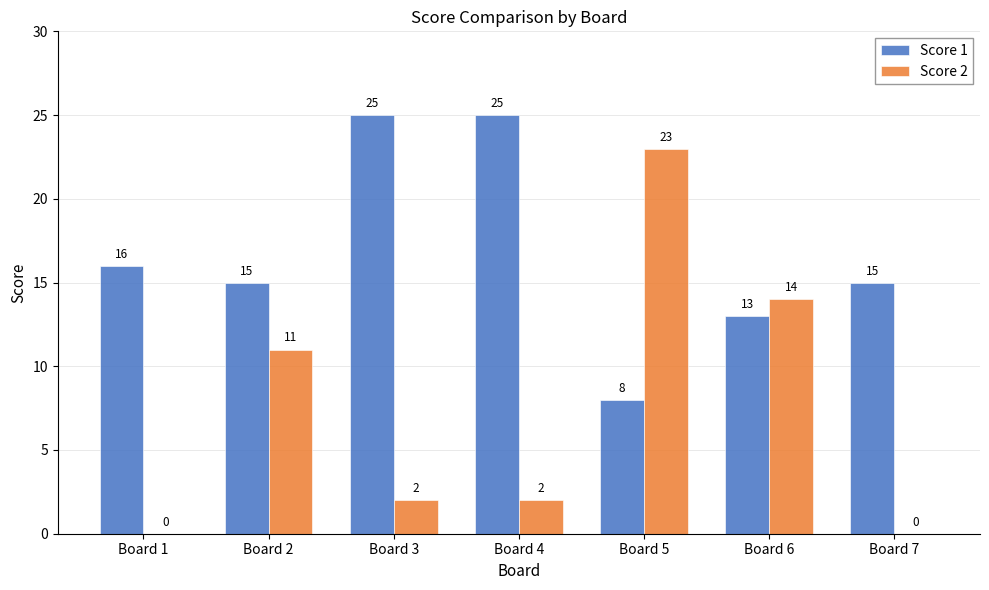

What is the total value across all series at Board 7?

15